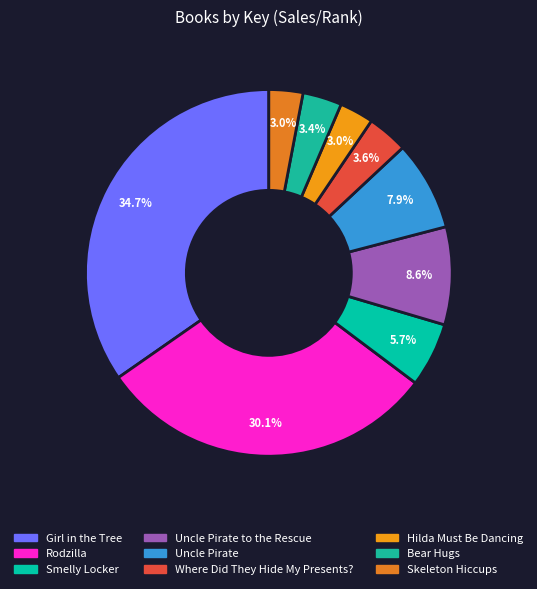

What is the ratio of the value at Uncle Pirate to the Rescue to the value at Bear Hugs?

2.5